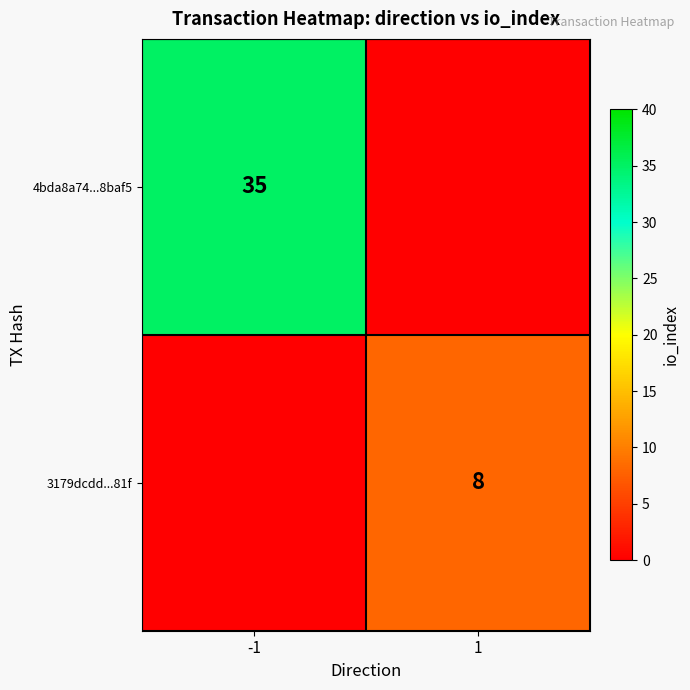

True or false: 3179dcdd...81f has a value of 14 at 1.

False